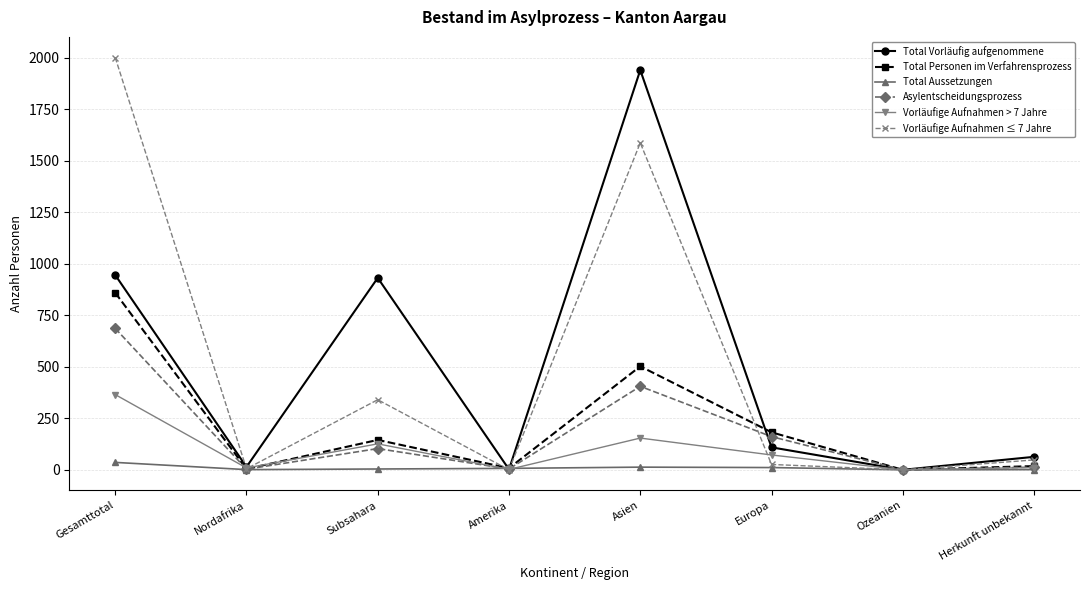

At which category does Total Personen im Verfahrensprozess reach its first local valley?

Nordafrika